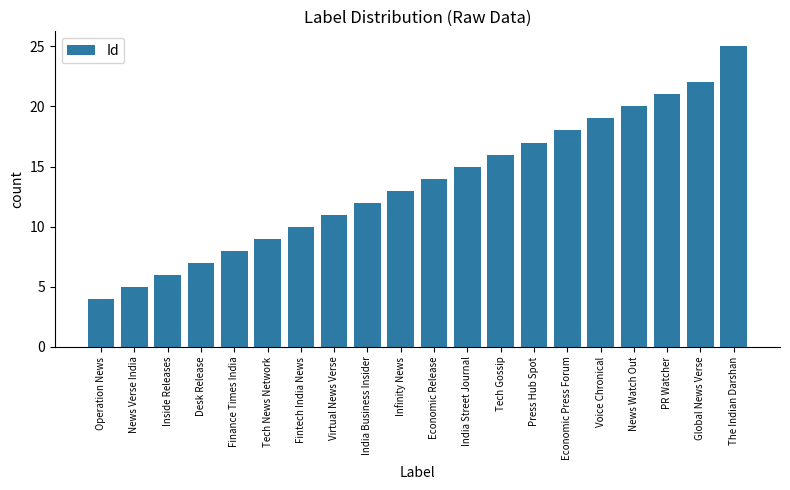

Rank the categories by value from lowest to highest.

Operation News, News Verse India, Inside Releases, Desk Release, Finance Times India, Tech News Network, Fintech India News, Virtual News Verse, India Business Insider, Infinity News, Economic Release, India Street Journal, Tech Gossip, Press Hub Spot, Economic Press Forum, Voice Chronical, News Watch Out, PR Watcher, Global News Verse, The Indian Darshan